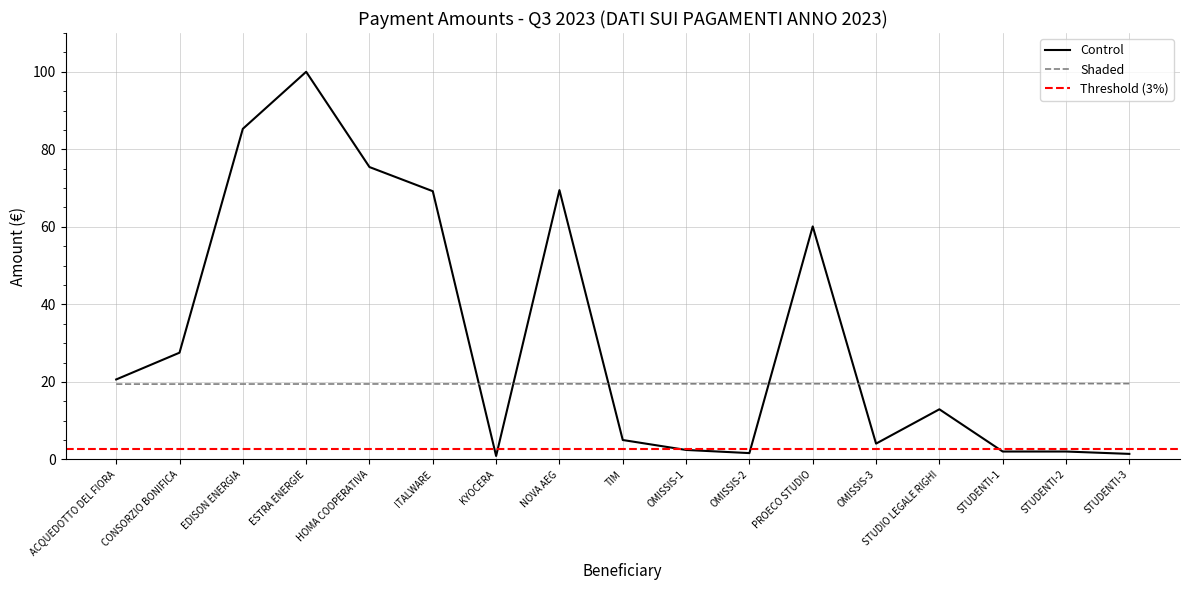

What value does the Control series have at PROECO STUDIO?

60.1